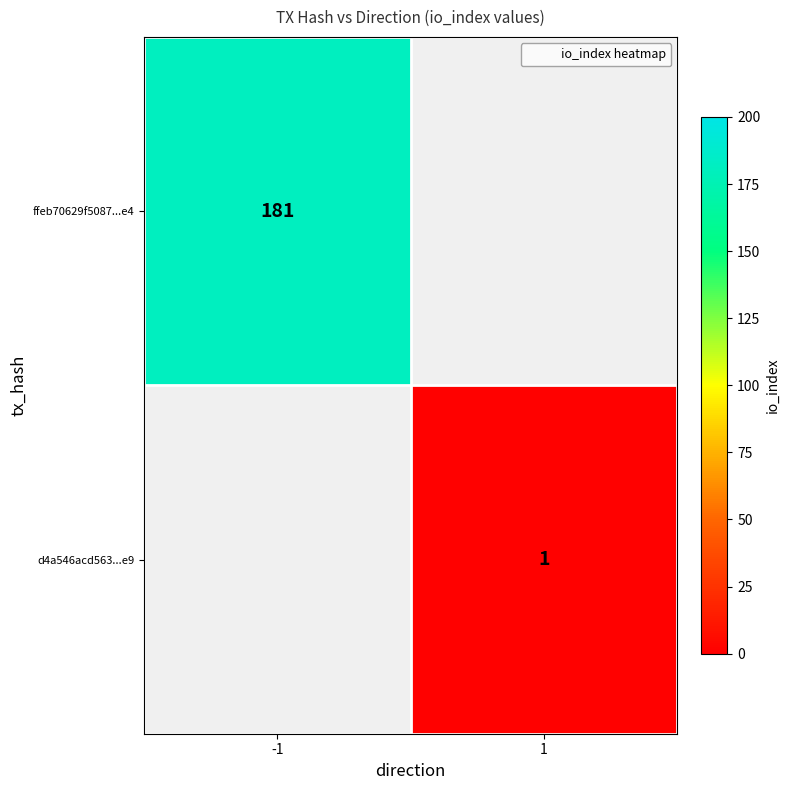

Is it true that d4a546acd563...e9 equals 0 at 1?

False